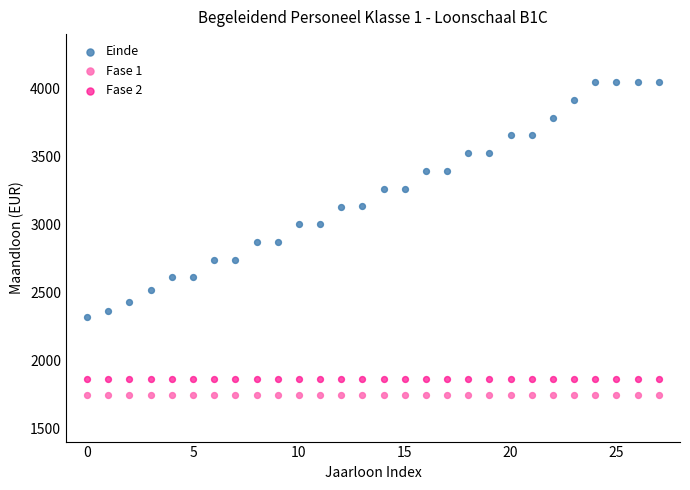

Which series contains the highest Y value?

Einde